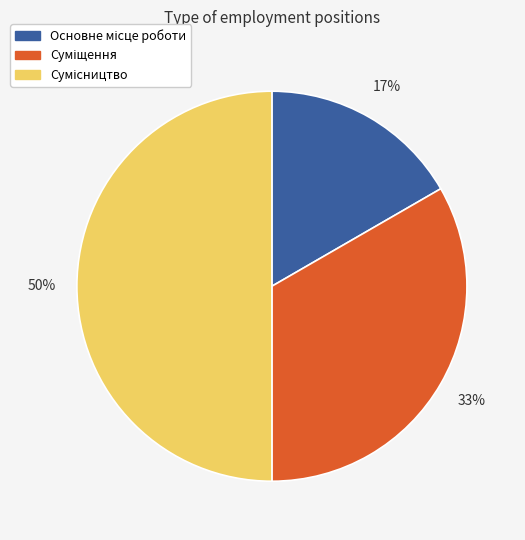

To the nearest percent, what is the difference between the largest and smallest slice percentages?

33%